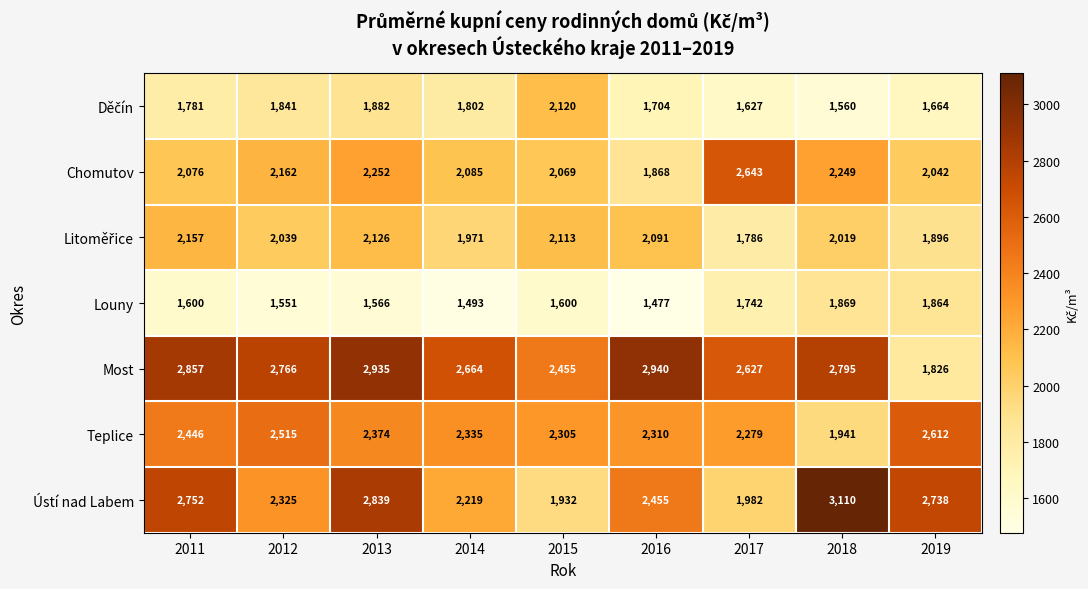

Is it true that Ústí nad Labem equals 4845 at 2018?

False